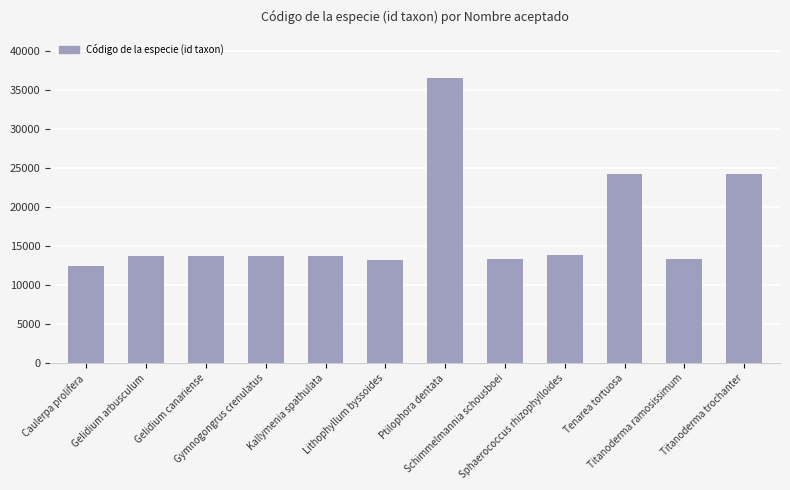

What is the minimum value shown in the chart?

12471